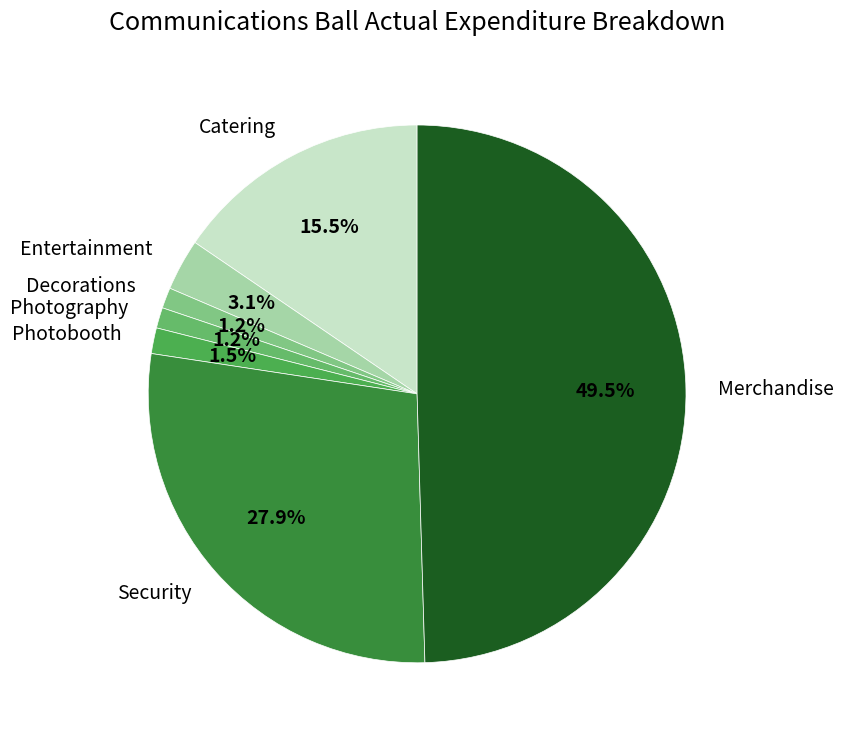

What is the total percentage of Catering and Photography?

16.7%